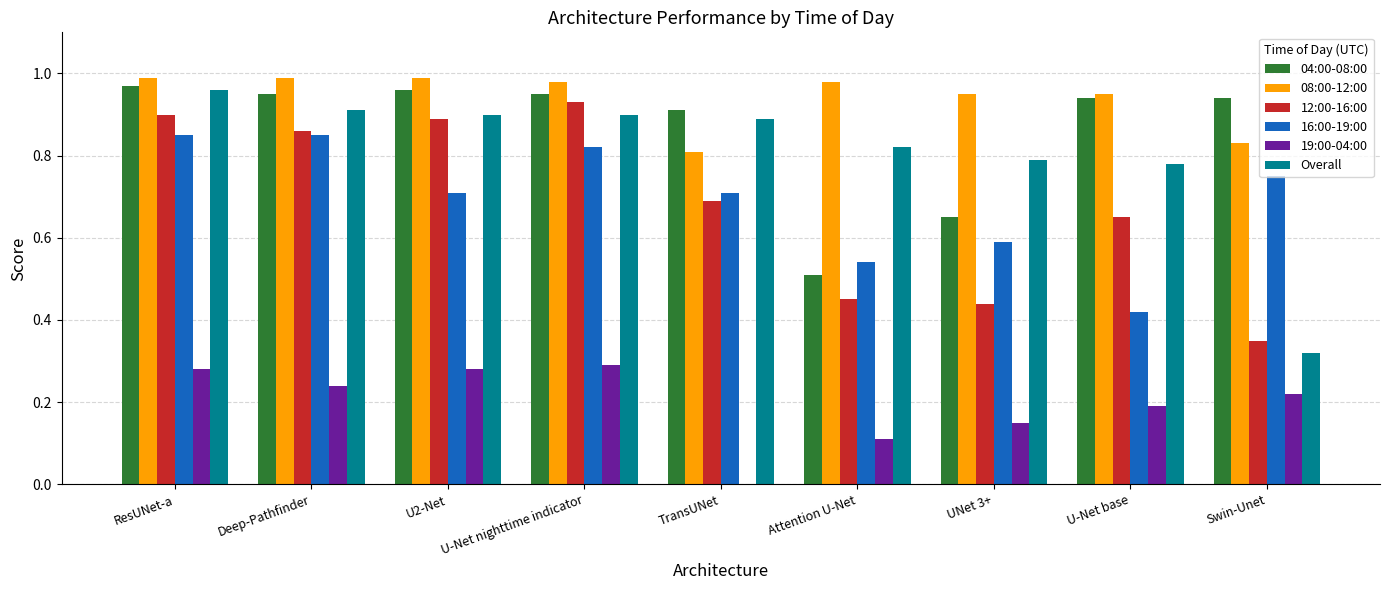

What is the total value across all series at U-Net base?

3.9